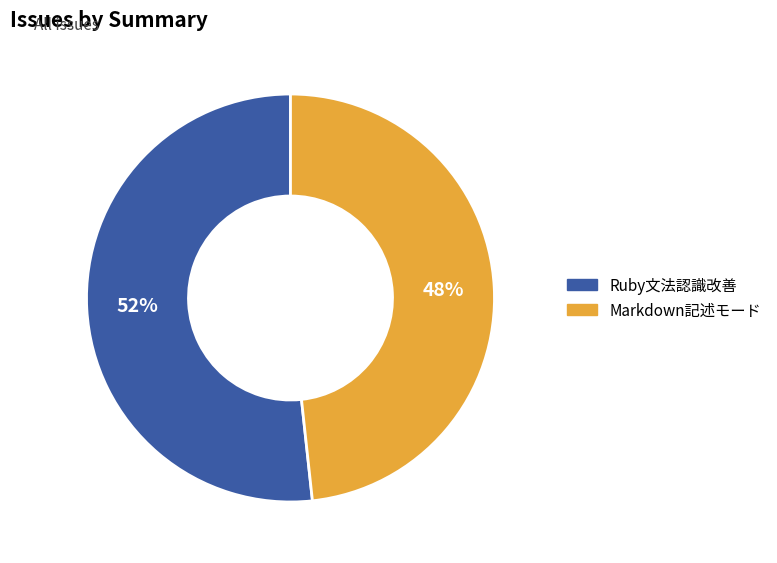

Which slice represents more than half of the pie?

Ruby文法認識改善